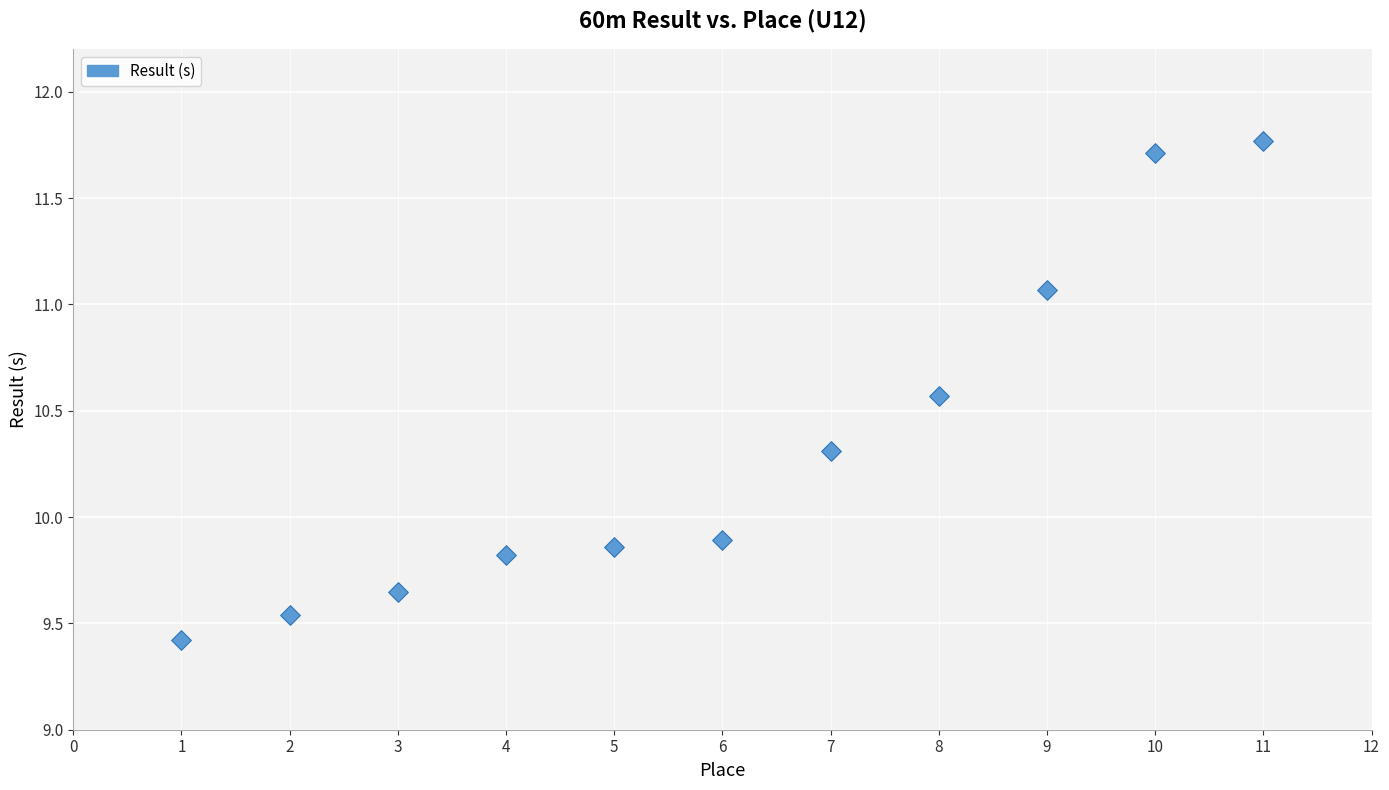

What is the average X value?

6.0